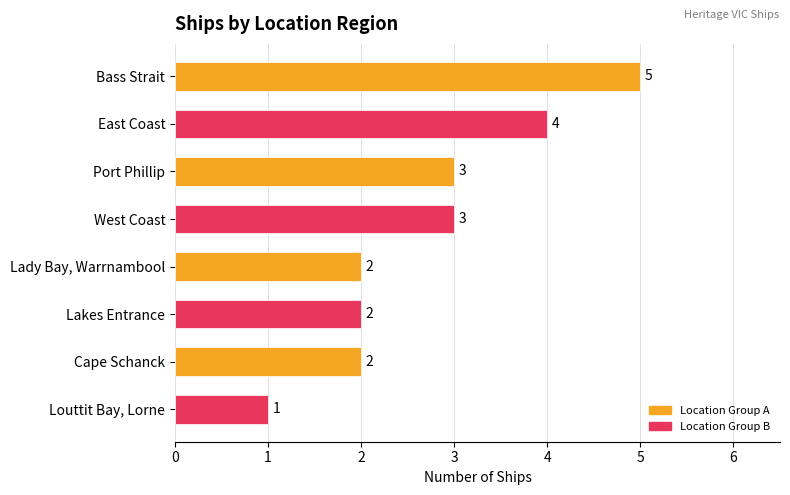

Which has a higher value, Cape Schanck or Bass Strait?

Bass Strait